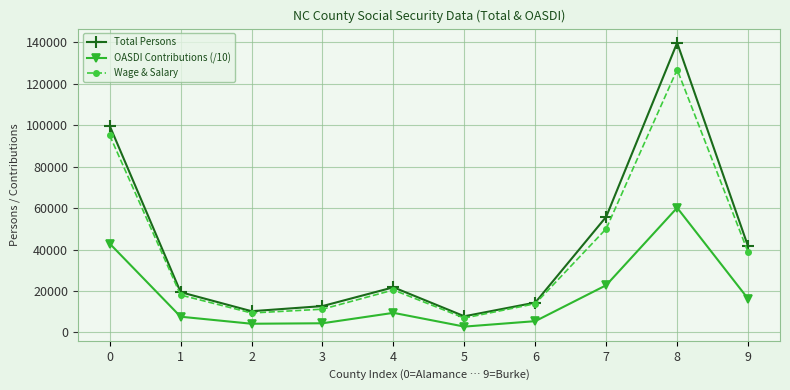

True or false: OASDI Contributions (/10) and Wage & Salary cross at least once.

False